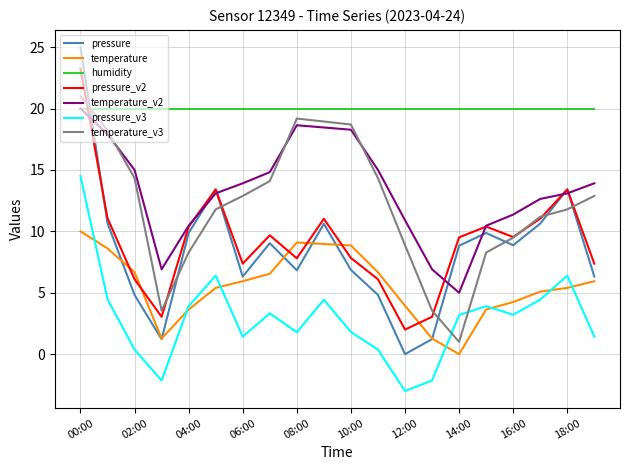

True or false: temperature and humidity cross at least once.

False